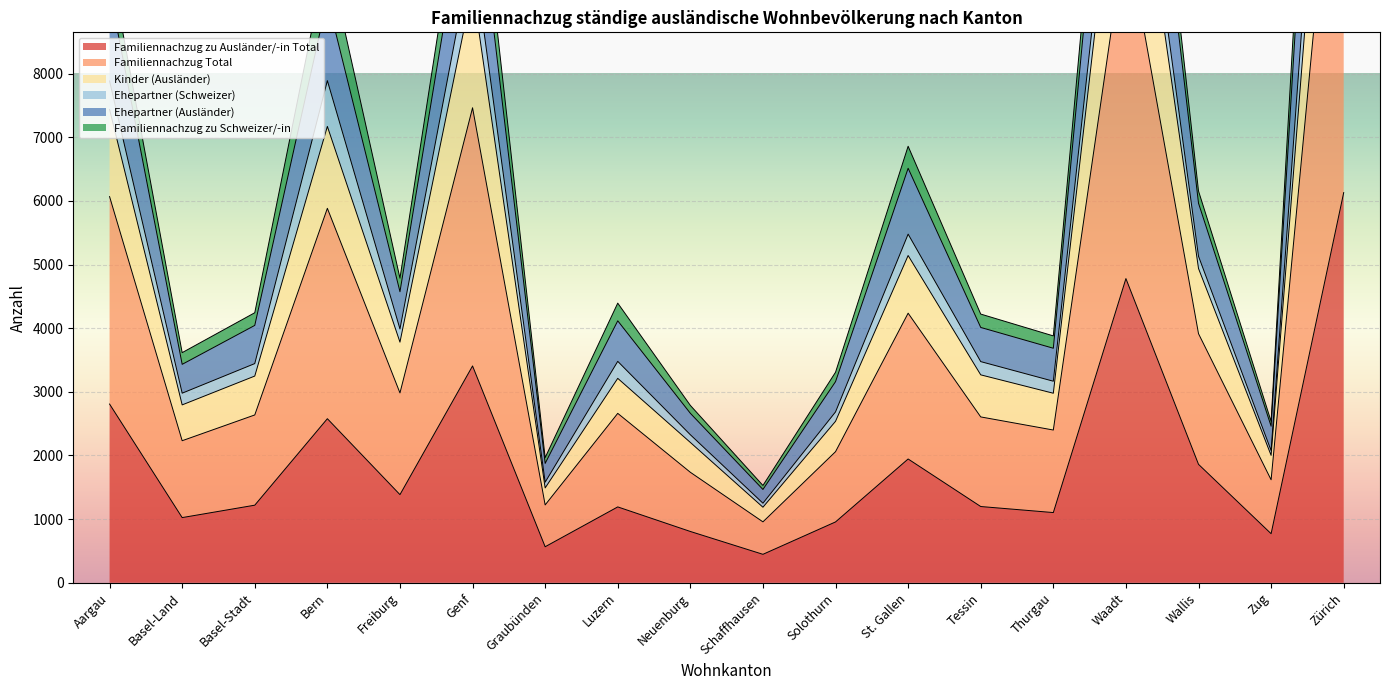

What is the difference between the highest and lowest values at Genf?

8735